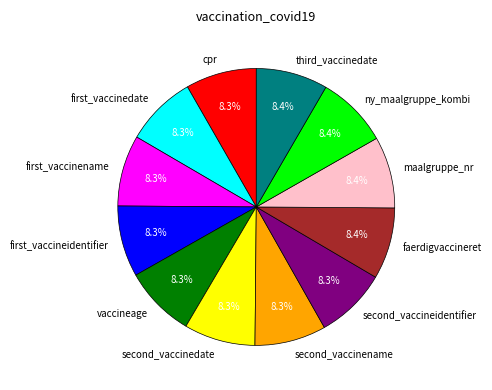

Approximately how many times larger is the value at cpr compared to vaccineage?

1.0